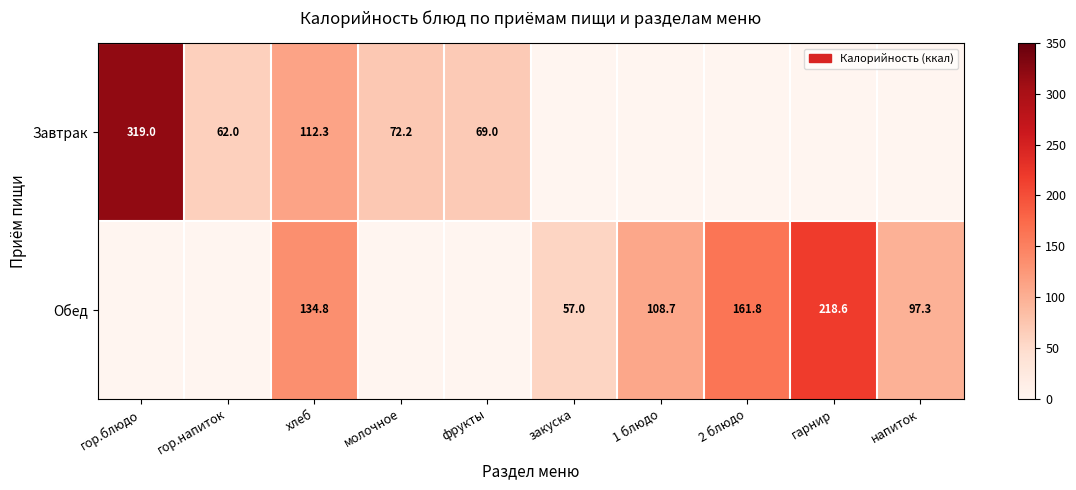

Which category has the lowest value across all series?

закуска